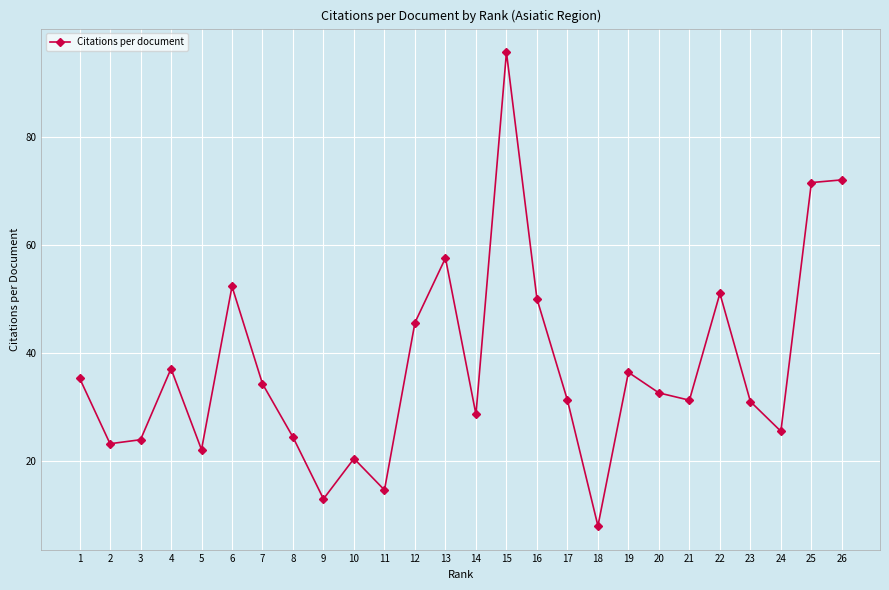

What is the value of the 4th point from the left?

37.1